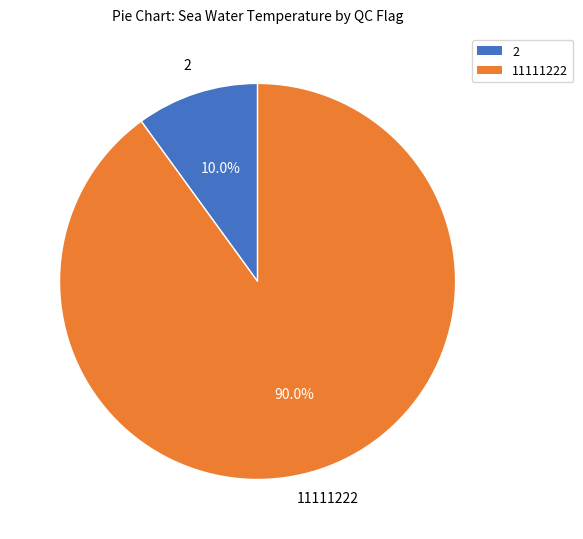

Is there a majority slice in this chart?

Yes